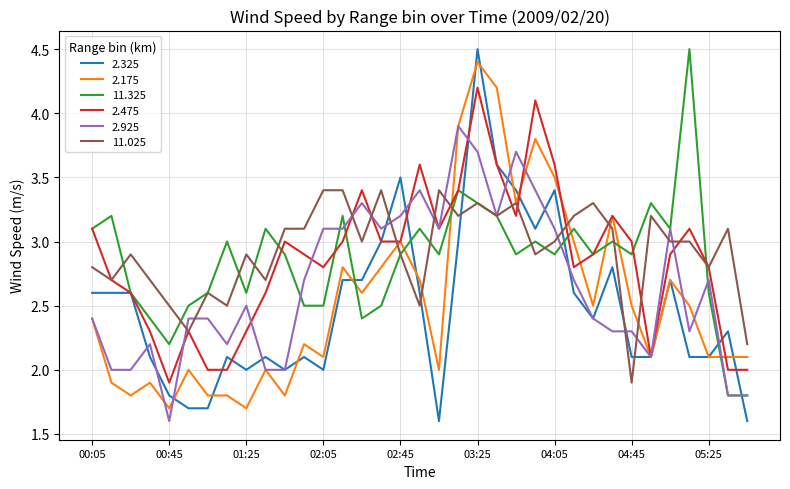

Reading left to right, transcribe all the data shown in this chart.

2.325: 2.6	2.6	2.6	2.1	1.8	1.7	1.7	2.1	2.0	2.1	2.0	2.1	2.0	2.7	2.7	3.0	3.5	2.6	1.6	3.0	4.5	3.6	3.4	3.1	3.4	2.6	2.4	2.8	2.1	2.1	2.7	2.1	2.1	2.3	1.6
2.175: 2.4	1.9	1.8	1.9	1.7	2.0	1.8	1.8	1.7	2.0	1.8	2.2	2.1	2.8	2.6	2.8	3.0	2.7	2.0	3.9	4.4	4.2	3.3	3.8	3.5	3.0	2.5	3.2	2.5	2.1	2.7	2.5	2.1	2.1	2.1
11.325: 3.1	3.2	2.6	2.4	2.2	2.5	2.6	3.0	2.6	3.1	2.9	2.5	2.5	3.2	2.4	2.5	2.9	3.1	2.9	3.4	3.3	3.2	2.9	3.0	2.9	3.1	2.9	3.0	2.9	3.3	3.1	4.5	2.6	1.8	1.8
2.475: 3.1	2.7	2.6	2.3	1.9	2.3	2.0	2.0	2.3	2.6	3.0	2.9	2.8	3.0	3.4	3.0	3.0	3.6	3.1	3.4	4.2	3.6	3.2	4.1	3.6	2.8	2.9	3.2	3.0	2.1	2.9	3.1	2.8	2.0	2.0
2.925: 2.4	2.0	2.0	2.2	1.6	2.4	2.4	2.2	2.5	2.0	2.0	2.7	3.1	3.1	3.3	3.1	3.2	3.4	3.1	3.9	3.7	3.2	3.7	3.4	3.1	2.7	2.4	2.3	2.3	2.1	3.1	2.3	2.7	1.8	1.8
11.025: 2.8	2.7	2.9	2.7	2.5	2.3	2.6	2.5	2.9	2.7	3.1	3.1	3.4	3.4	3.0	3.4	2.9	2.5	3.4	3.2	3.3	3.2	3.3	2.9	3.0	3.2	3.3	3.1	1.9	3.2	3.0	3.0	2.8	3.1	2.2